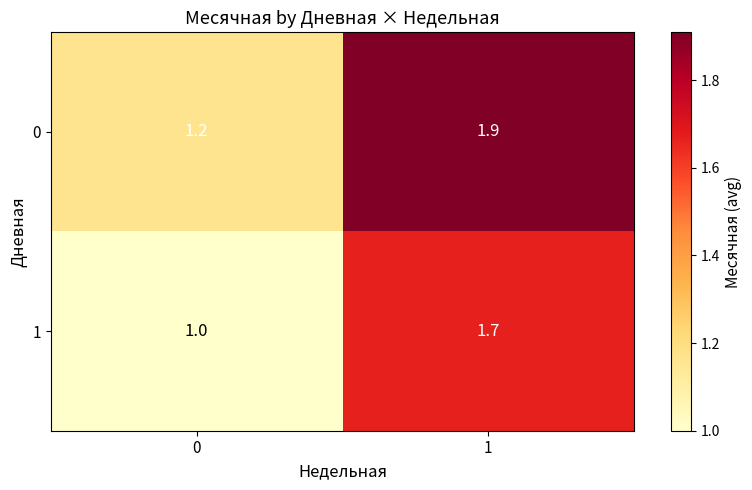

What is the greatest value displayed?

1.9